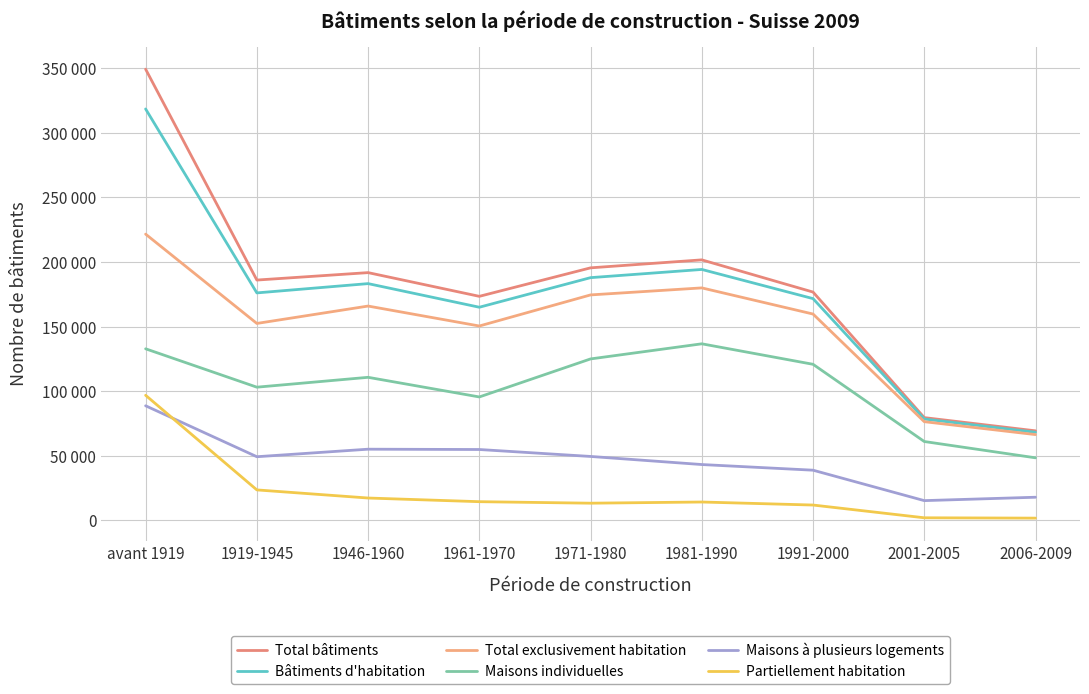

Does the chart have visible grid lines?

Yes